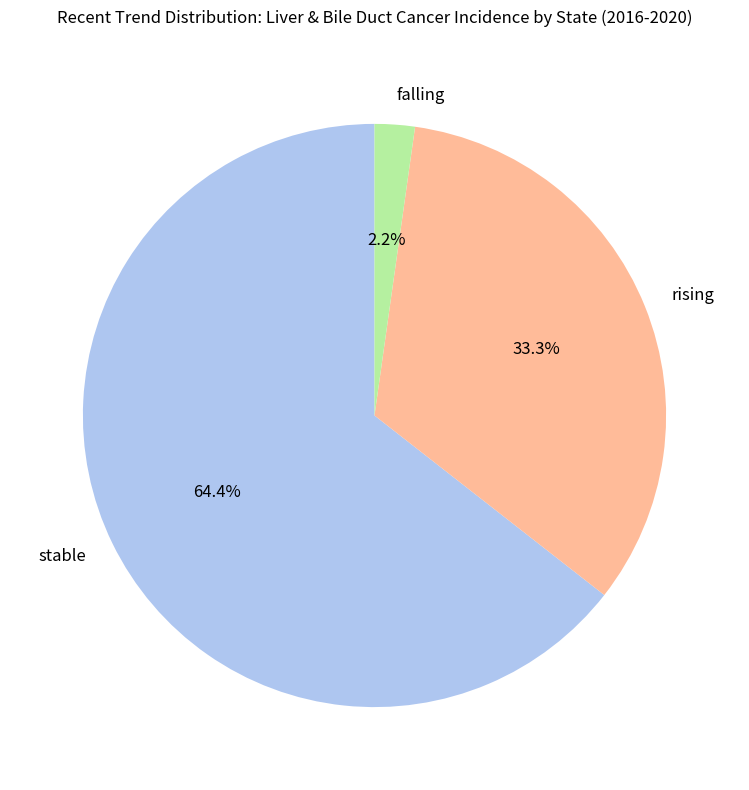

To the nearest percent, what percentage of the pie is falling?

2%